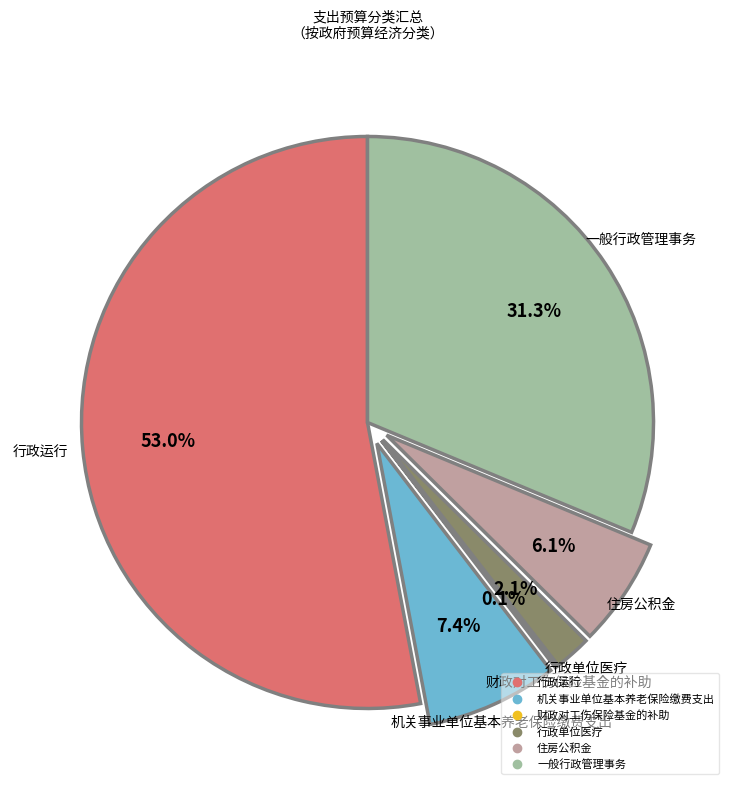

Approximately how many times larger is the value at 一般行政管理事务 compared to 机关事业单位基本养老保险缴费支出?

4.2